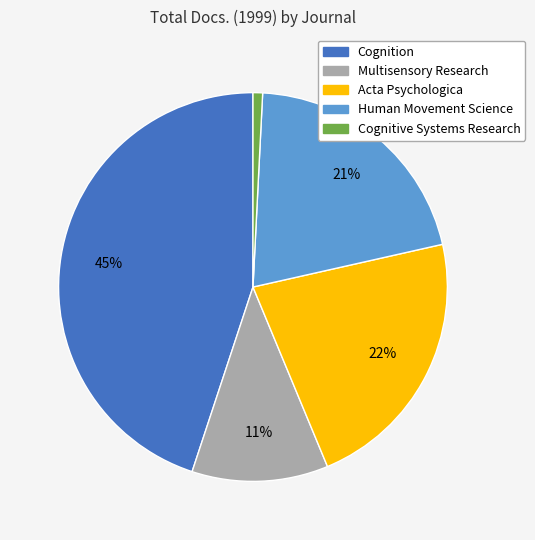

Does any single category account for the majority?

No